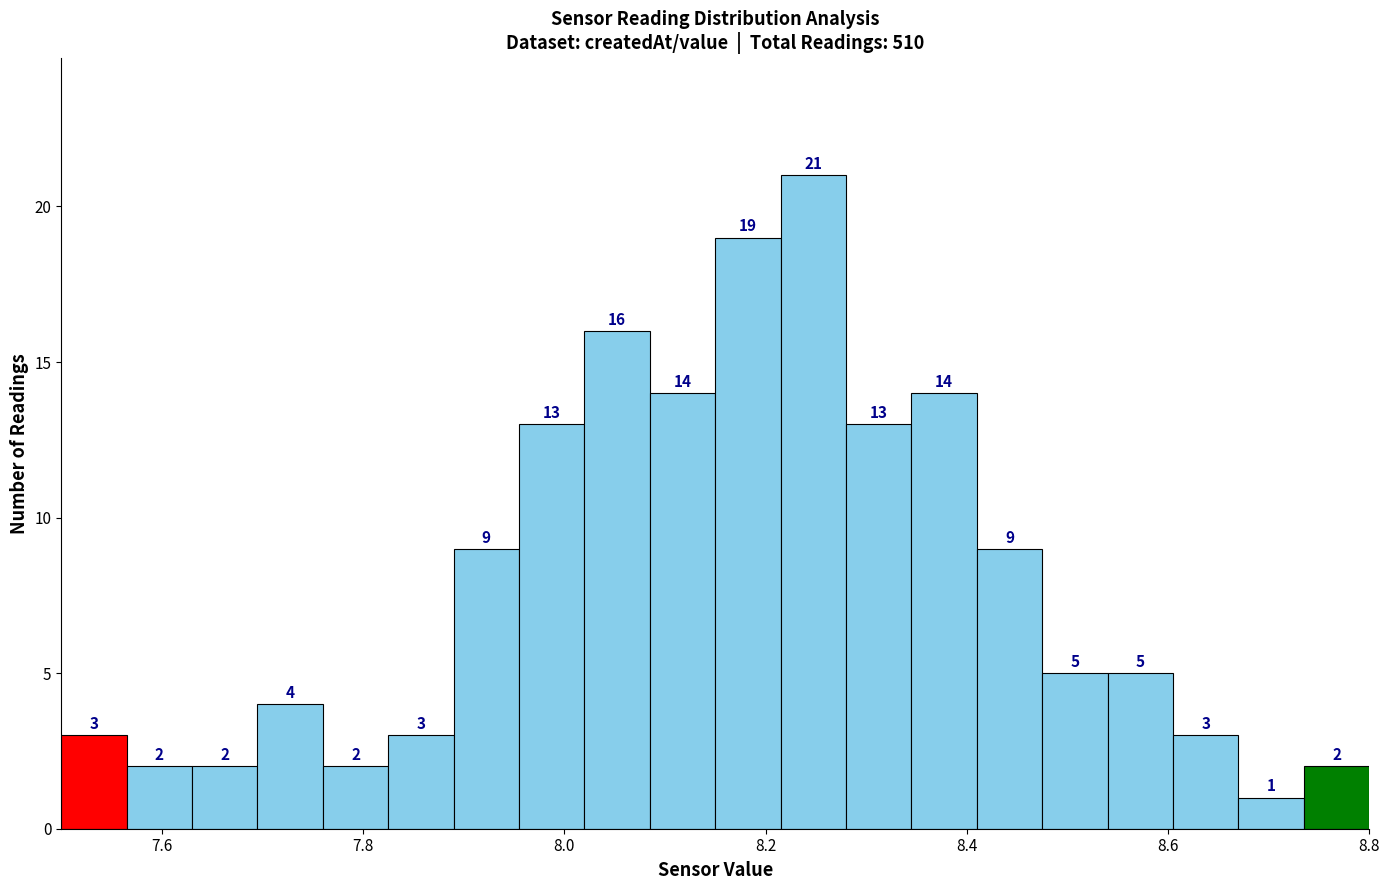

Read against the x-axis, roughly where is the centre of the tallest bar?

8.24